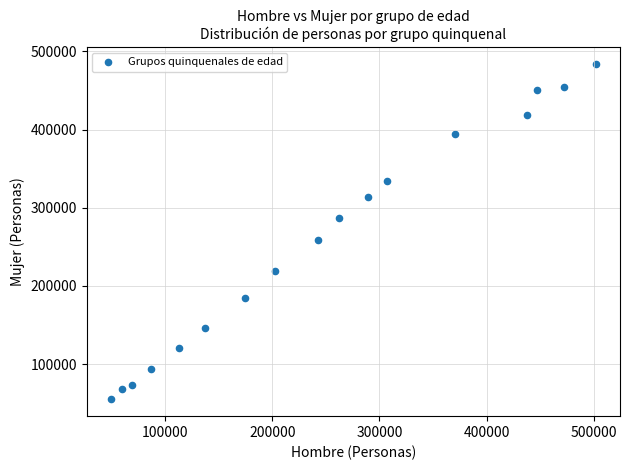

What is the range of Y values (max minus min)?

429003